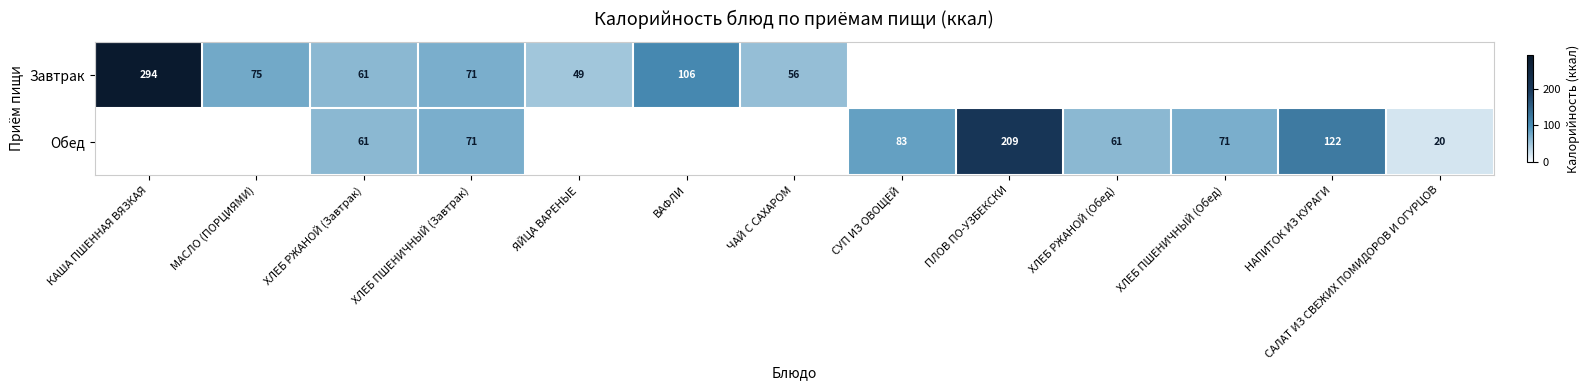

True or false: Обед has a value of 29 at НАПИТОК ИЗ КУРАГИ.

False